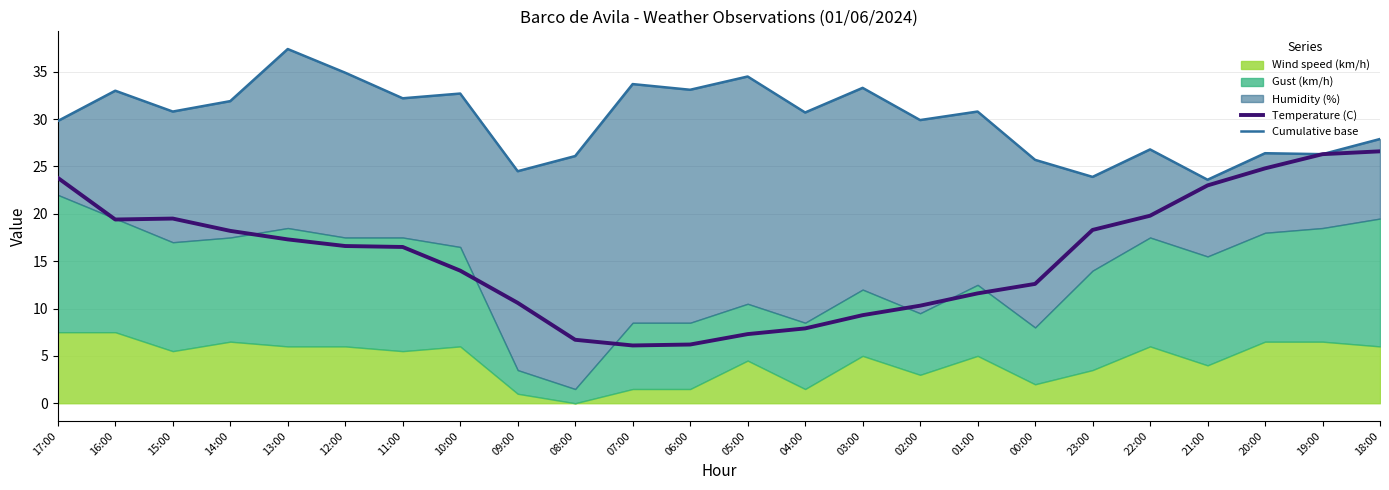

True or false: Cumulative base has more than 2 interior local peaks.

True